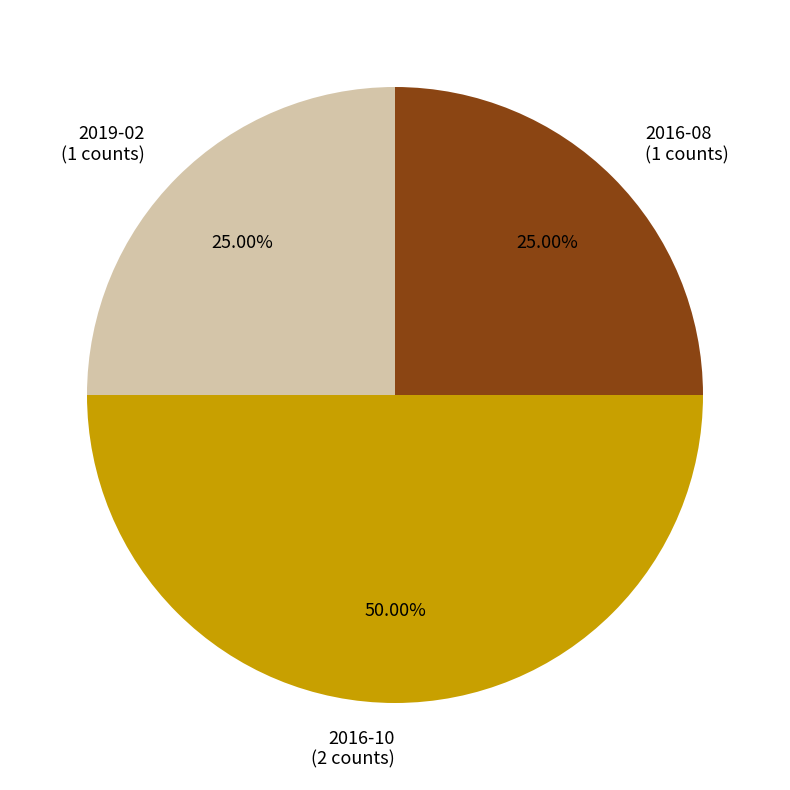

Is it true that 2016-10 is 50% of the pie?

True